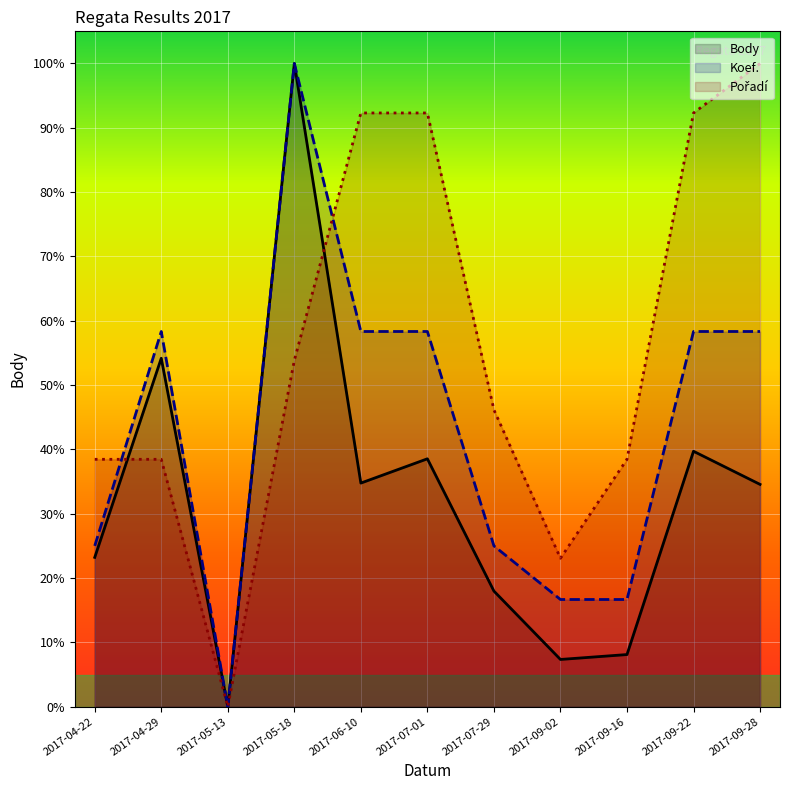

The value of Koef. at 2017-04-22 is 0.2. True or false?

True